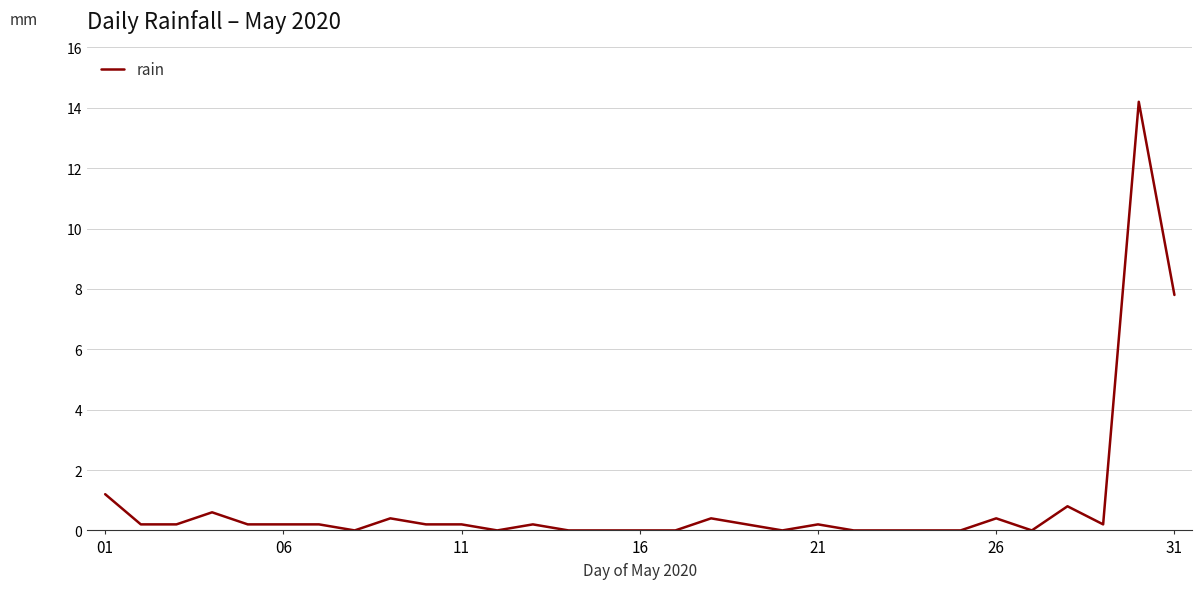

Does the chart have visible grid lines?

Yes